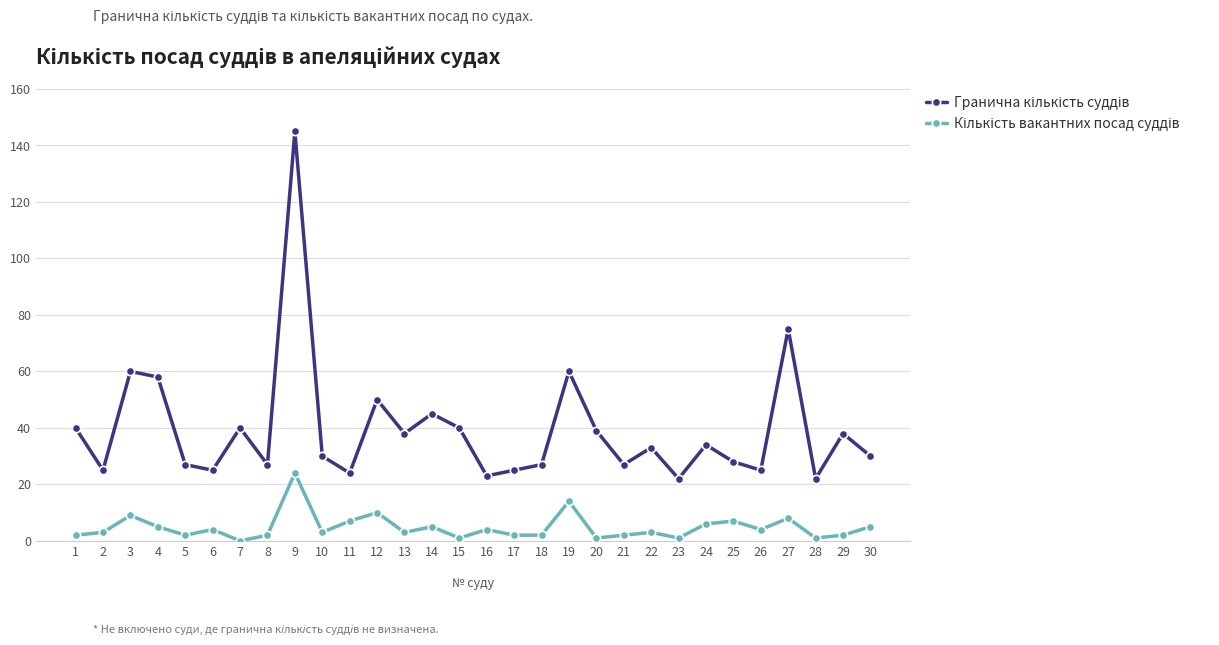

At which category is the sum across all series the highest?

9